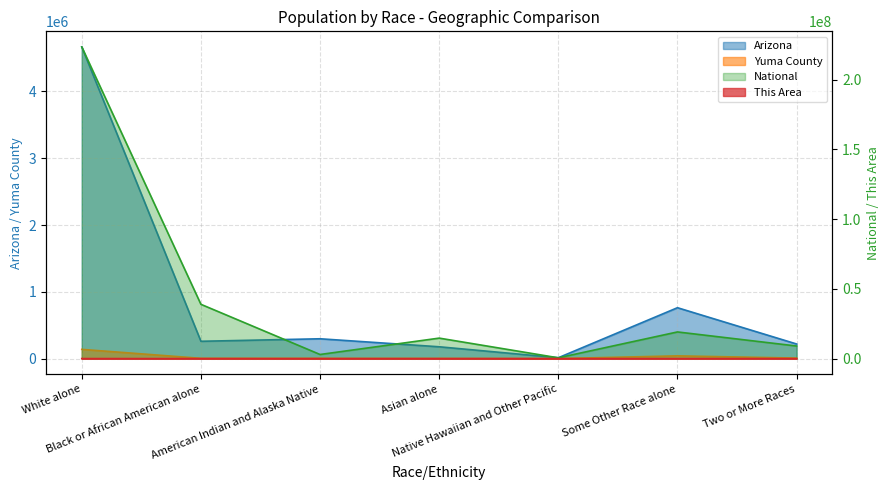

What is the difference between the Yuma County values at Native Hawaiian and Other Pacific and White alone?

137575